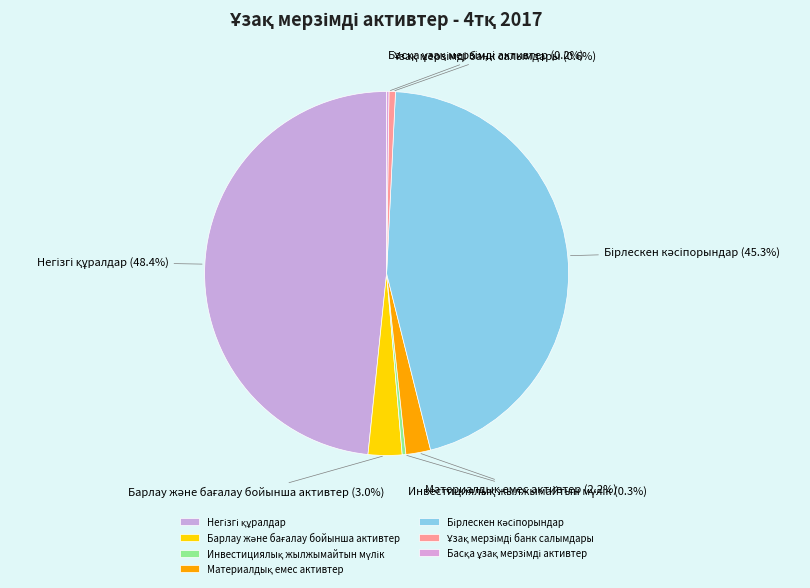

Is there any slice that represents more than half of the pie?

No